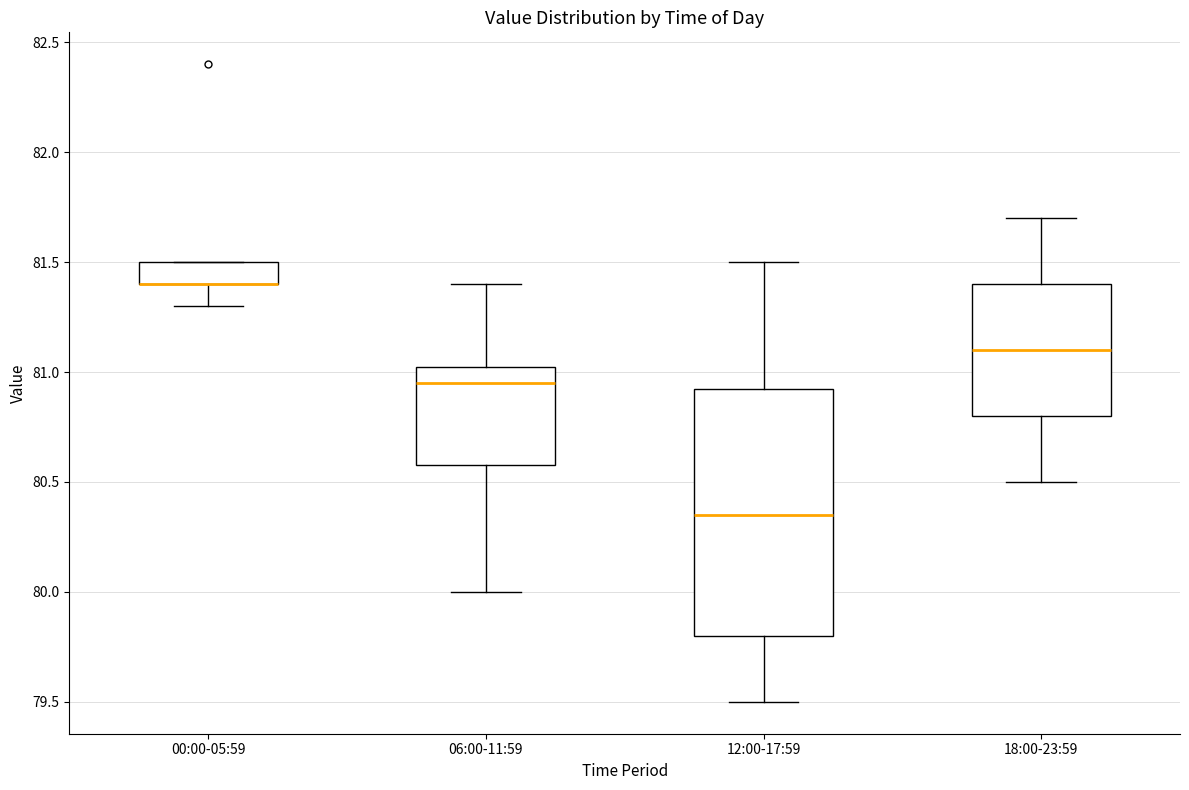

Reading left to right, read every box against the y-axis: the position of its median line, the range the box covers, and the ends of its whiskers. The values are not printed on the chart, so give them approximately, as read against the axis.

00:00-05:59: median 81.40 (drawn on the box's lower edge), box 81.40 to 81.50, whiskers 81.30 to 81.50
06:00-11:59: median 80.95, box 80.60 to 81.05, whiskers 80.00 to 81.40
12:00-17:59: median 80.35, box 79.80 to 80.95, whiskers 79.50 to 81.50
18:00-23:59: median 81.10, box 80.80 to 81.40, whiskers 80.50 to 81.70